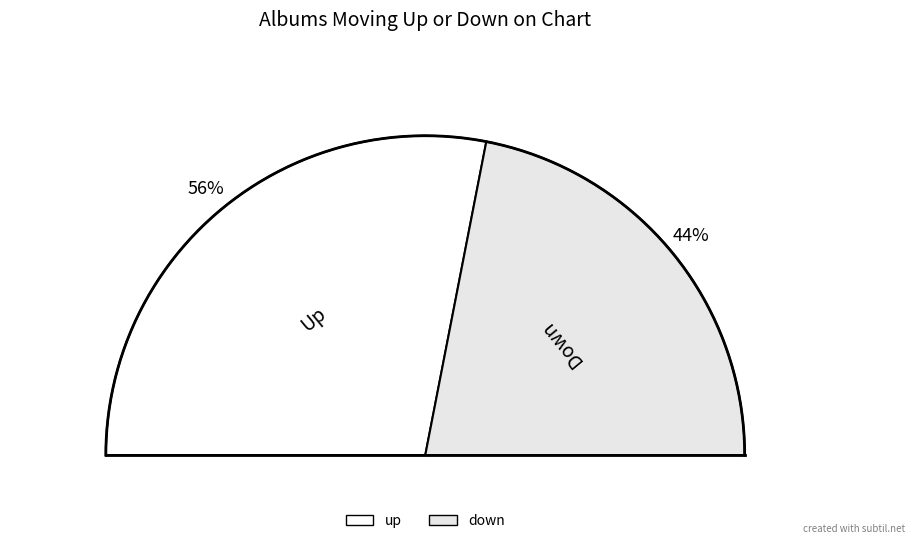

What percentage is the down slice, to the nearest percent?

44%